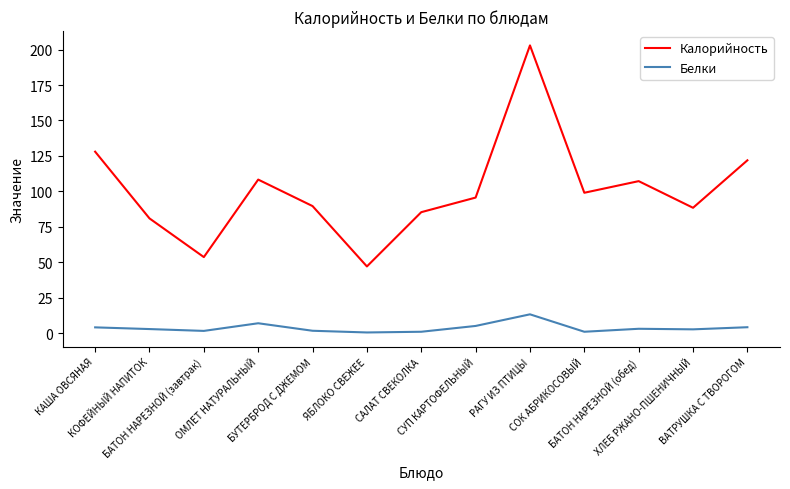

What is the sum of the Белки values at ХЛЕБ РЖАНО-ПШЕНИЧНЫЙ and САЛАТ СВЕКОЛКА?

3.5